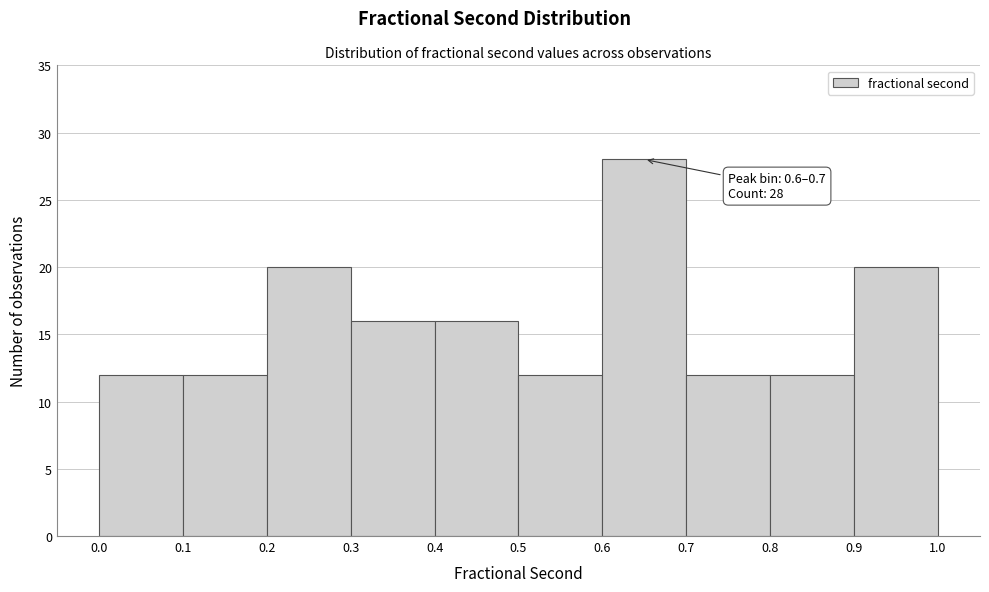

Over which range of the x-axis is the bar tallest?

0.6 to 0.7